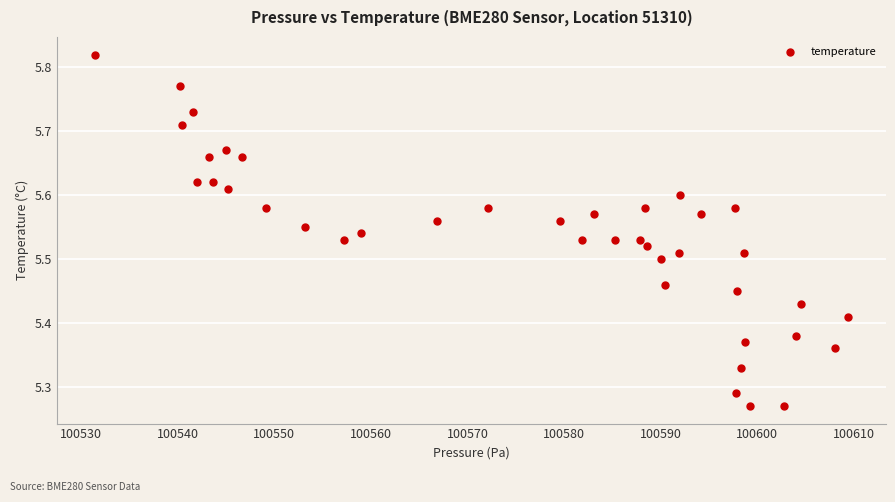

What is the range of X values (max minus min)?

78.0